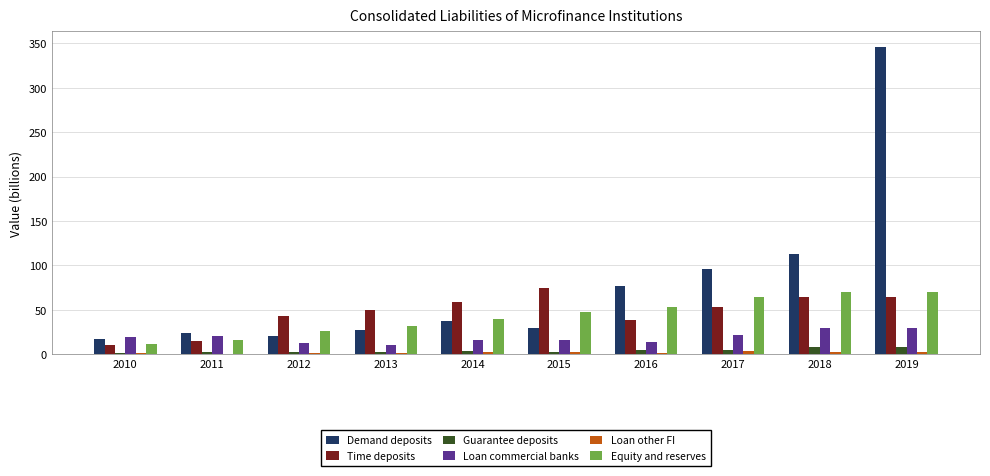

The Time deposits series shows 64.5 at 2018. True or false?

True